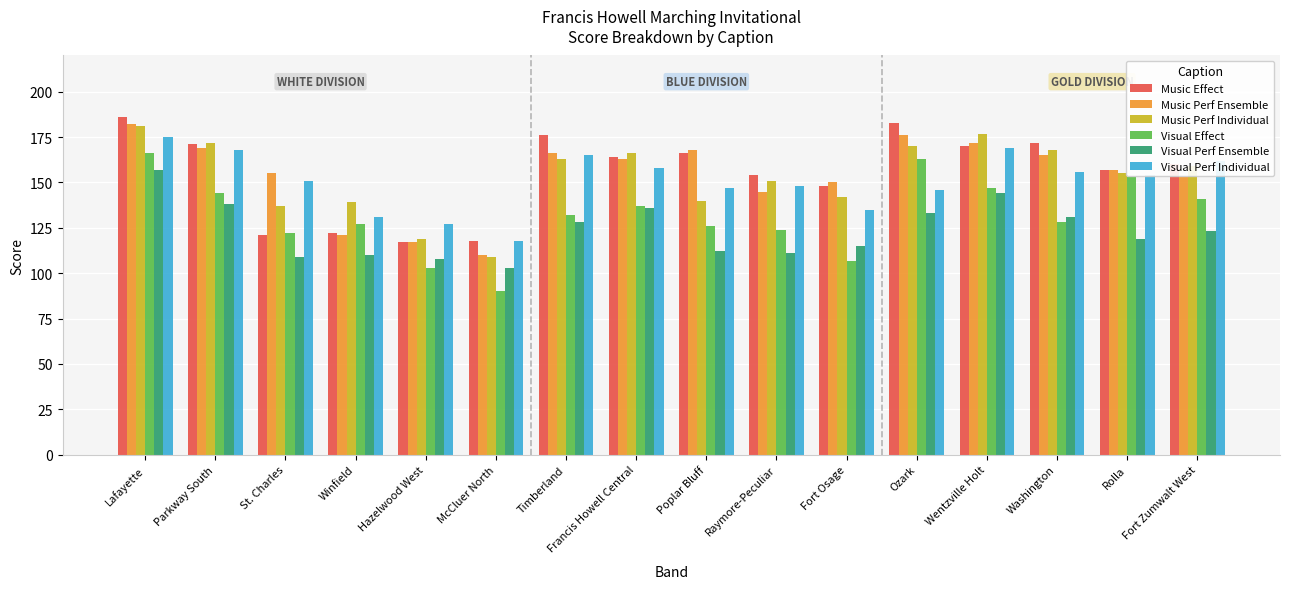

Where does the Visual Perf Ensemble series first go above 123?

Lafayette